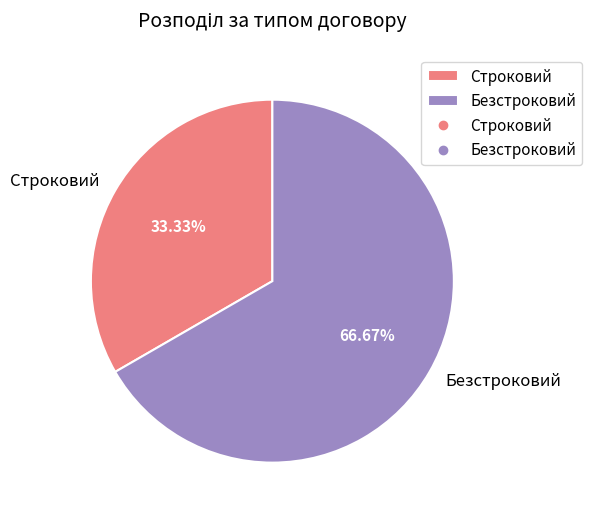

True or false: Строковий accounts for 33% of the total.

True